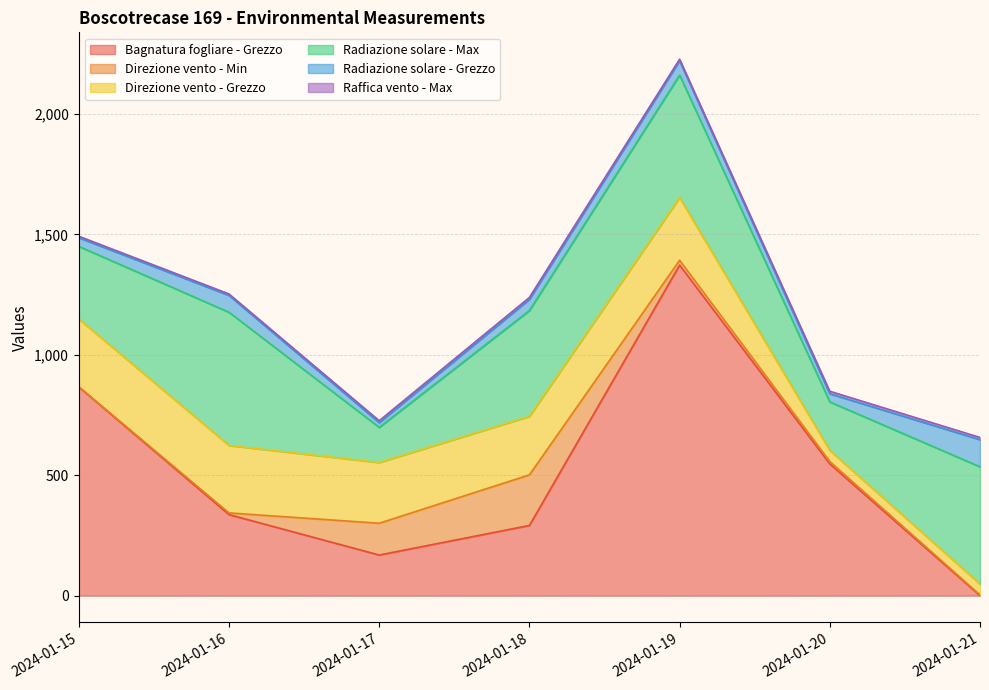

Reading right to left, what are all the values shown in this chart?

Bagnatura fogliare - Grezzo: 2024-01-21=0.0	2024-01-20=547.0	2024-01-19=1372.7	2024-01-18=291.5	2024-01-17=168.7	2024-01-16=336.5	2024-01-15=866.5
Direzione vento - Min: 2024-01-21=3.0	2024-01-20=10.0	2024-01-19=20.0	2024-01-18=210.0	2024-01-17=132.0	2024-01-16=7.0	2024-01-15=1.0
Direzione vento - Grezzo: 2024-01-21=45.0	2024-01-20=46.0	2024-01-19=260.0	2024-01-18=243.0	2024-01-17=252.0	2024-01-16=280.0	2024-01-15=281.0
Radiazione solare - Max: 2024-01-21=487.0	2024-01-20=201.5	2024-01-19=508.7	2024-01-18=439.4	2024-01-17=146.0	2024-01-16=553.2	2024-01-15=301.8
Radiazione solare - Grezzo: 2024-01-21=112.6	2024-01-20=33.7	2024-01-19=59.7	2024-01-18=46.5	2024-01-17=19.8	2024-01-16=69.9	2024-01-15=35.8
Raffica vento - Max: 2024-01-21=9.3	2024-01-20=10.5	2024-01-19=6.6	2024-01-18=7.9	2024-01-17=8.0	2024-01-16=6.1	2024-01-15=6.3